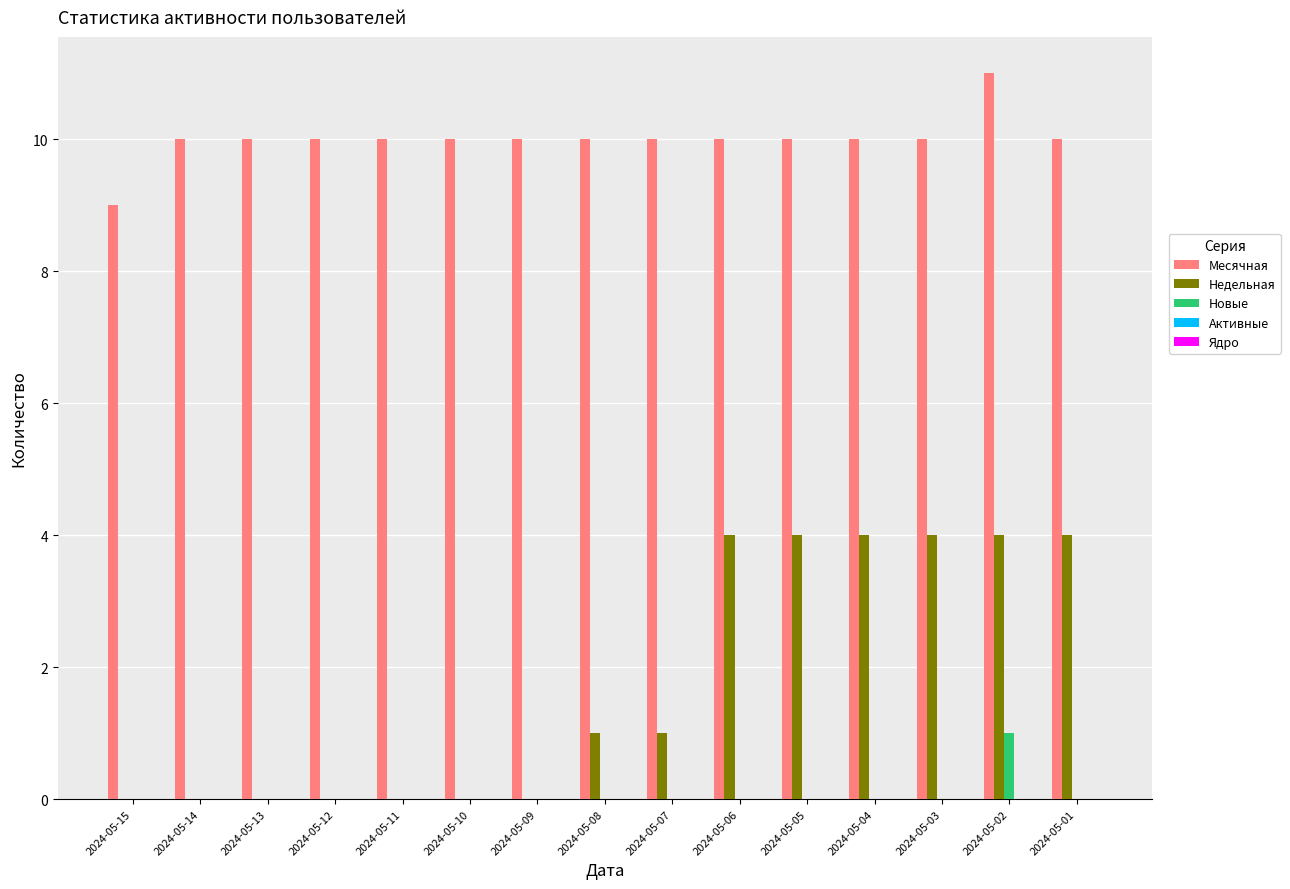

At which category does the chart reach its peak across all series?

2024-05-02